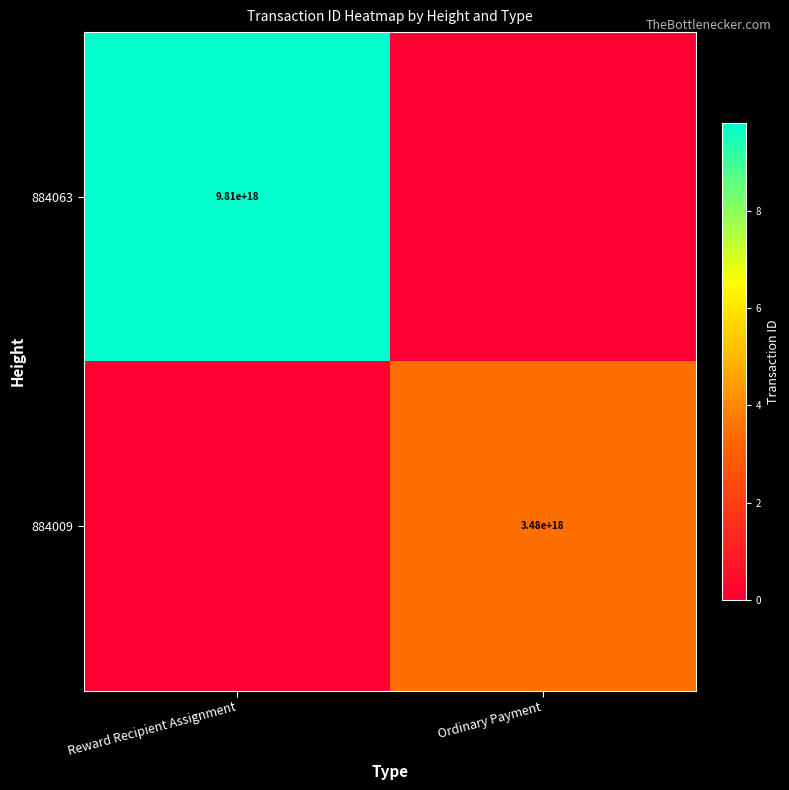

The 884009 series shows 1334896760780914688 at Ordinary Payment. True or false?

False